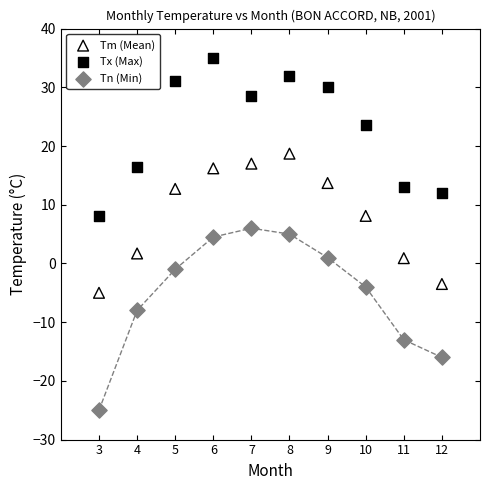

What are all the series names shown in the legend?

Tm (Mean), Tx (Max), Tn (Min)